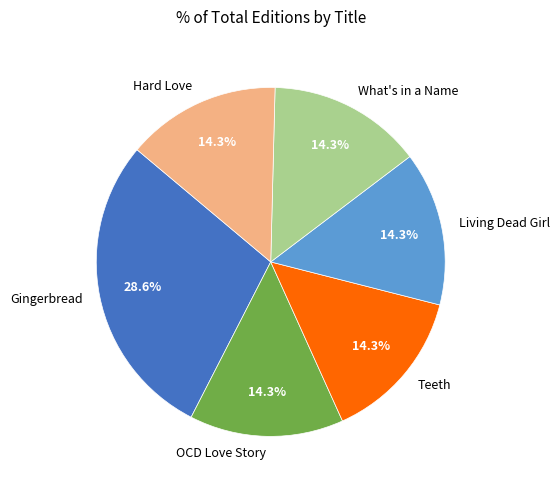

To the nearest percent, what is the combined percentage of OCD Love Story and Hard Love?

29%